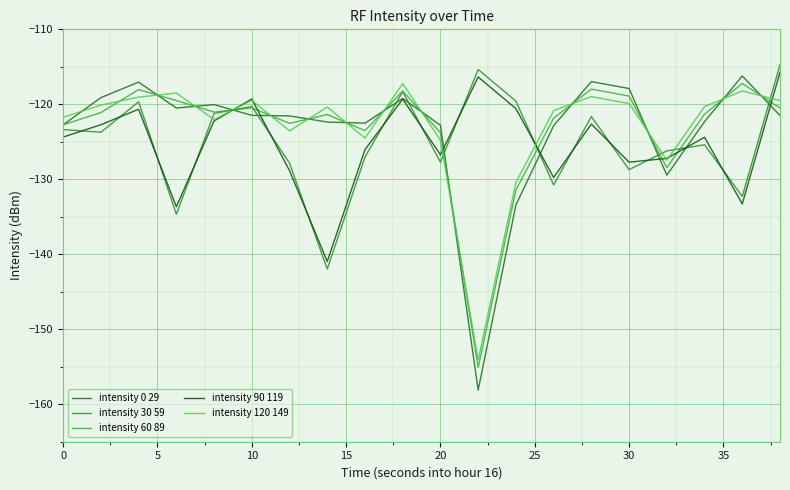

Which series has the largest total across all categories?

intensity 120 149